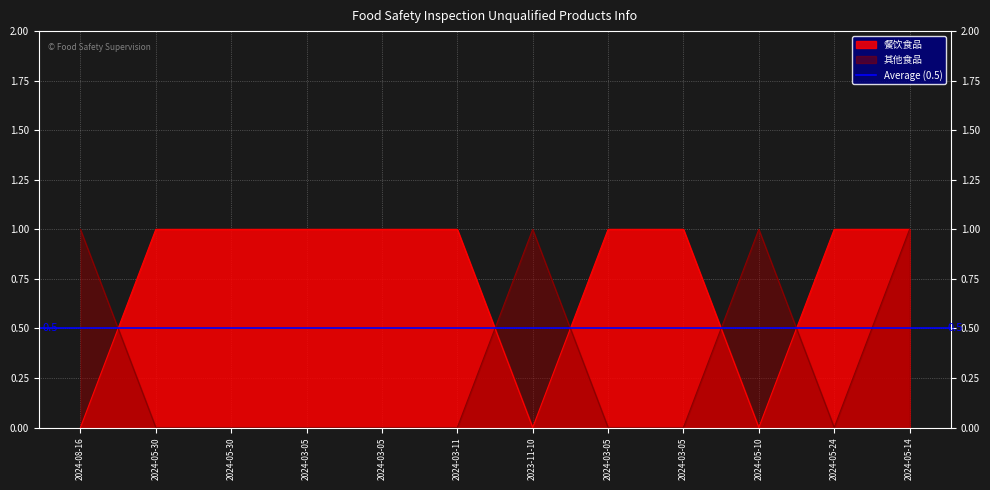

How many data points does each series have?

12